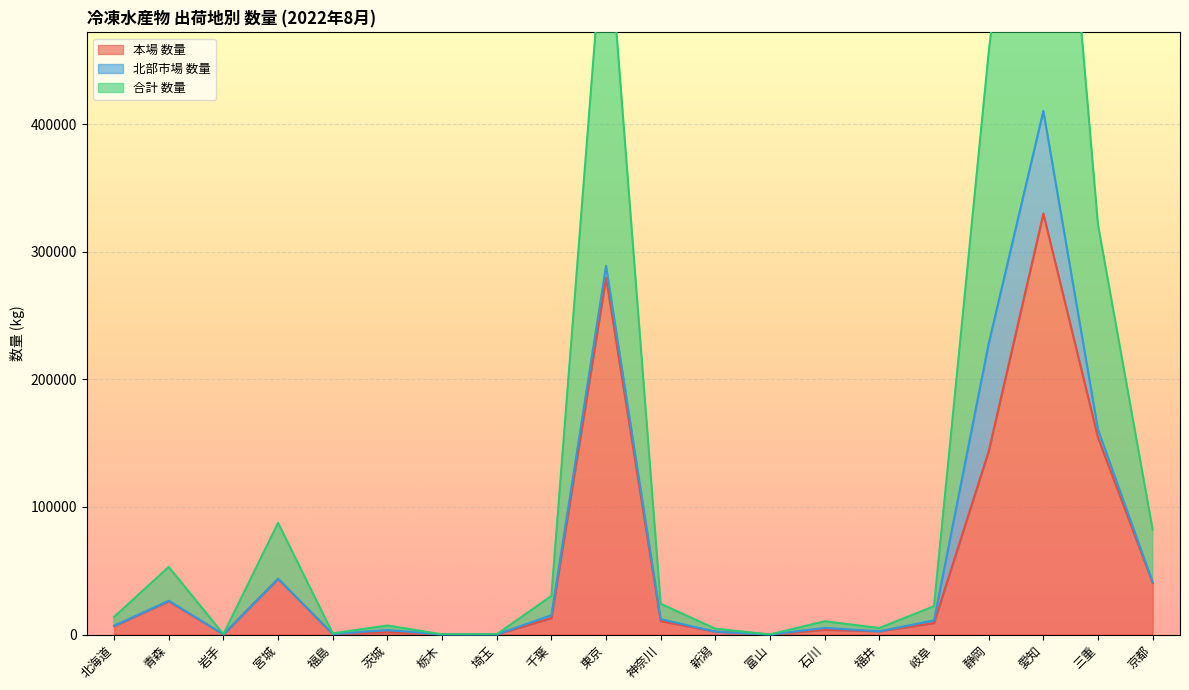

True or false: 合計_数量 and 本場_数量 cross at least once.

False